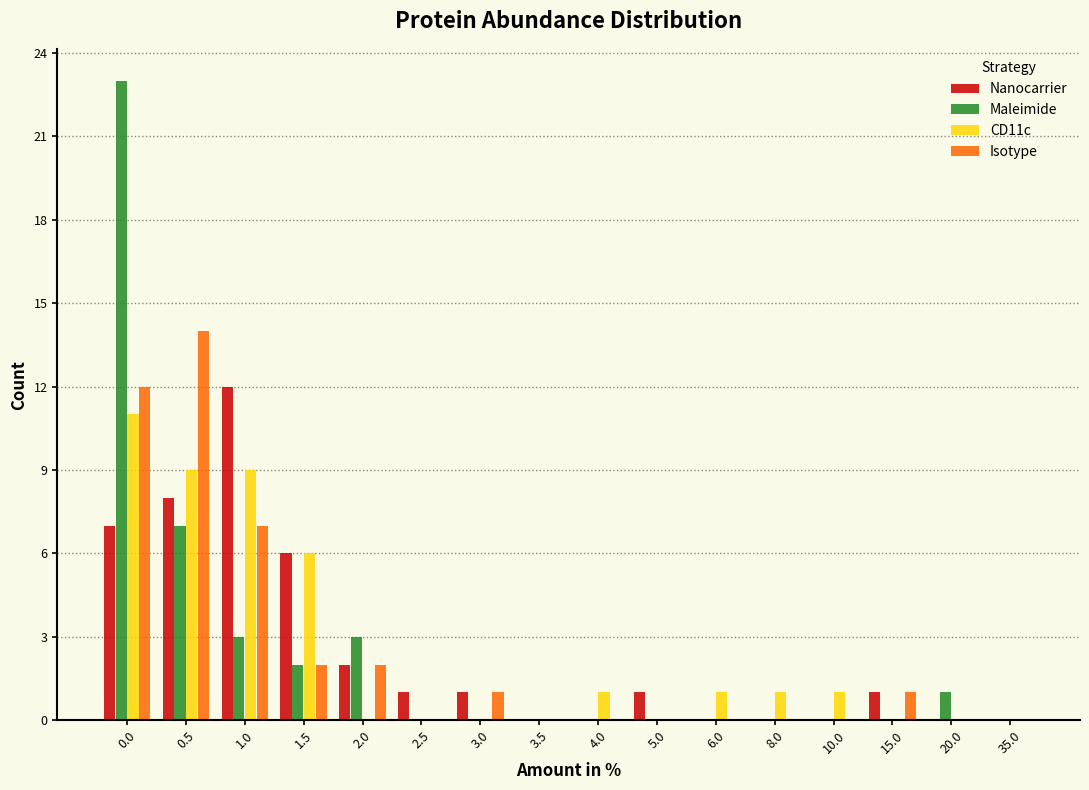

What is the sum of all Maleimide values?

39